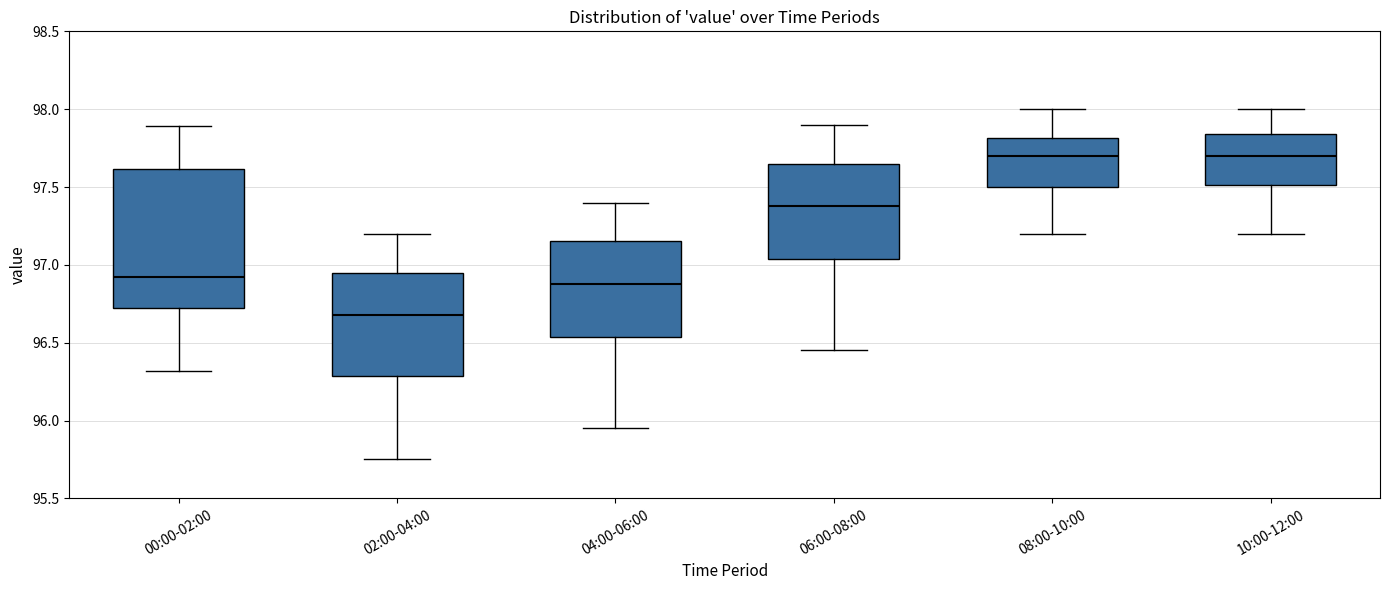

Reading left to right, read every box against the y-axis: the position of its median line, the range the box covers, and the ends of its whiskers. The values are not printed on the chart, so give them approximately, as read against the axis.

00:00-02:00: median 96.90, box 96.70 to 97.60, whiskers 96.30 to 97.90
02:00-04:00: median 96.70, box 96.30 to 96.95, whiskers 95.75 to 97.20
04:00-06:00: median 96.90, box 96.55 to 97.15, whiskers 95.95 to 97.40
06:00-08:00: median 97.40, box 97.05 to 97.65, whiskers 96.45 to 97.90
08:00-10:00: median 97.70, box 97.50 to 97.80, whiskers 97.20 to 98.00
10:00-12:00: median 97.70, box 97.50 to 97.85, whiskers 97.20 to 98.00